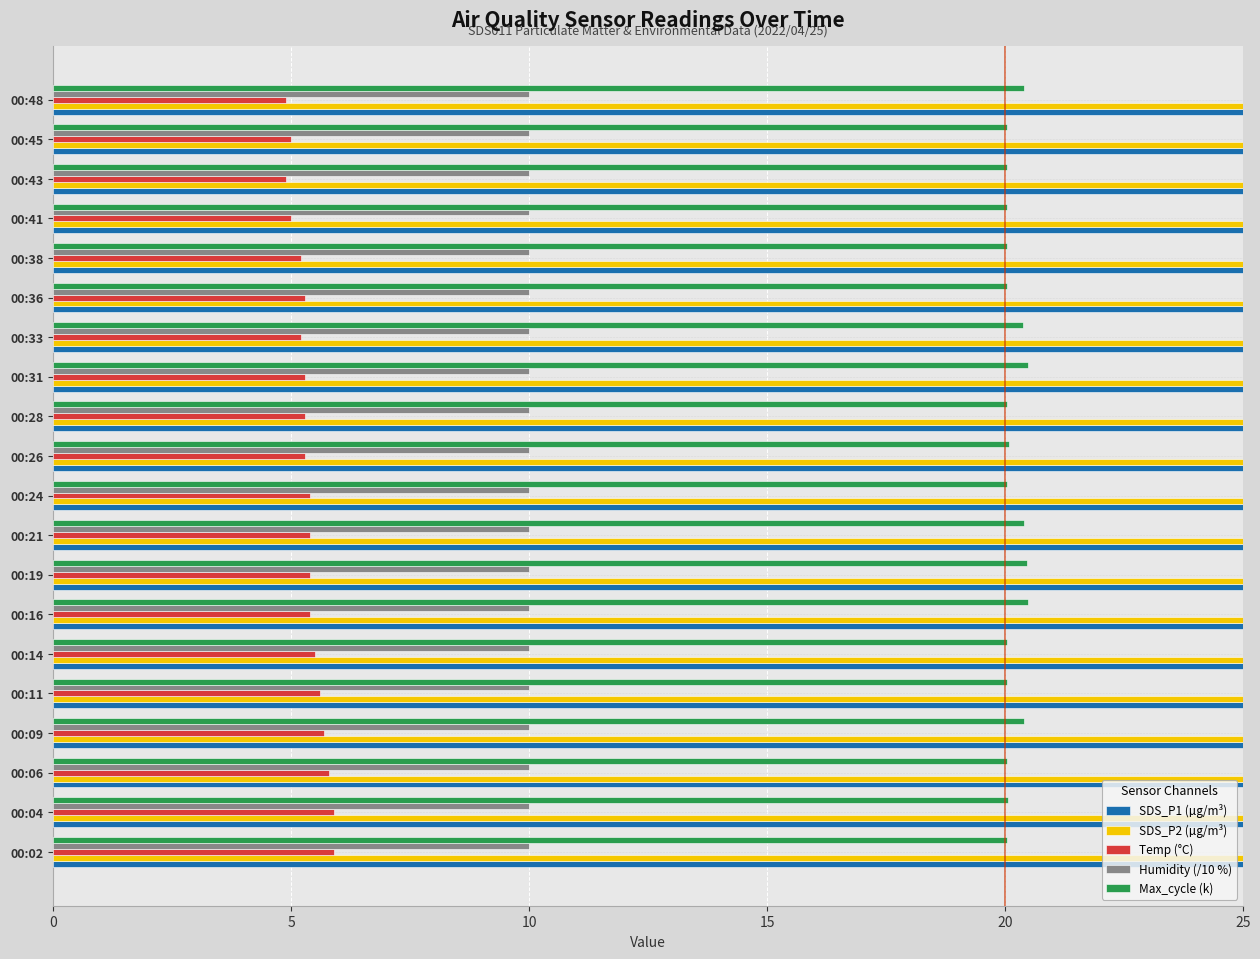

What is the minimum value for SDS_P2 (µg/m³)?

25.6